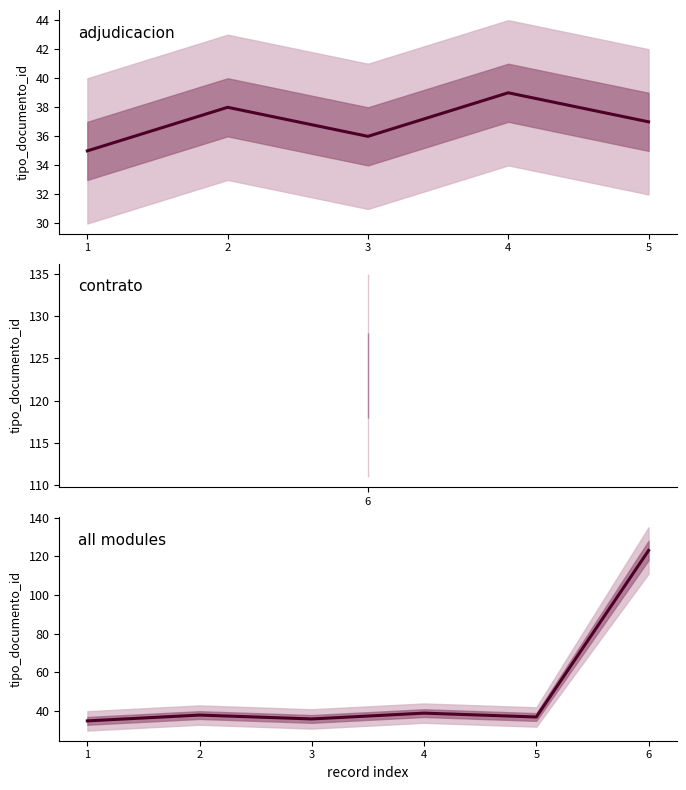

Approximately how many times larger is the value at 4 compared to 3?

1.1